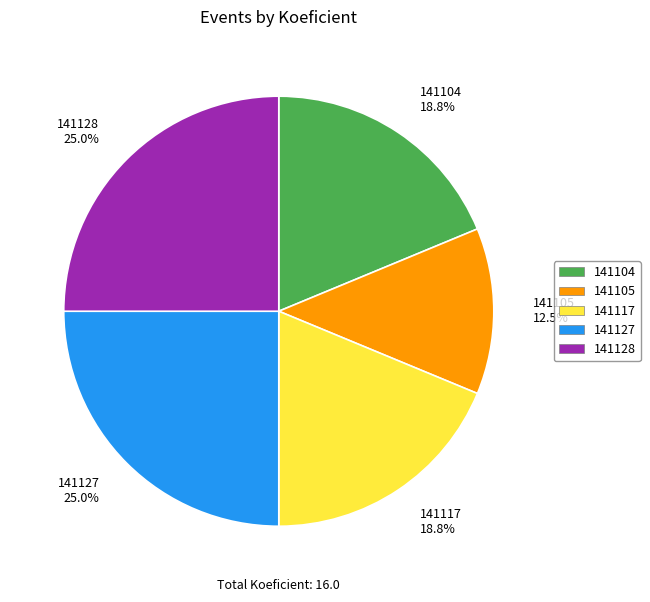

Approximately how many times larger is the value at 141127 compared to 141104?

1.3